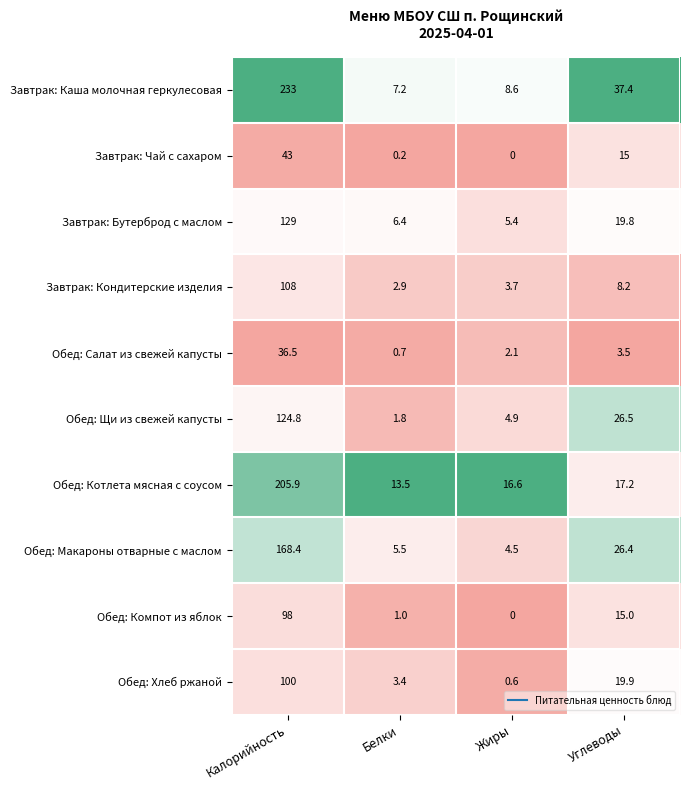

What is the total value across all series at Белки?

42.6